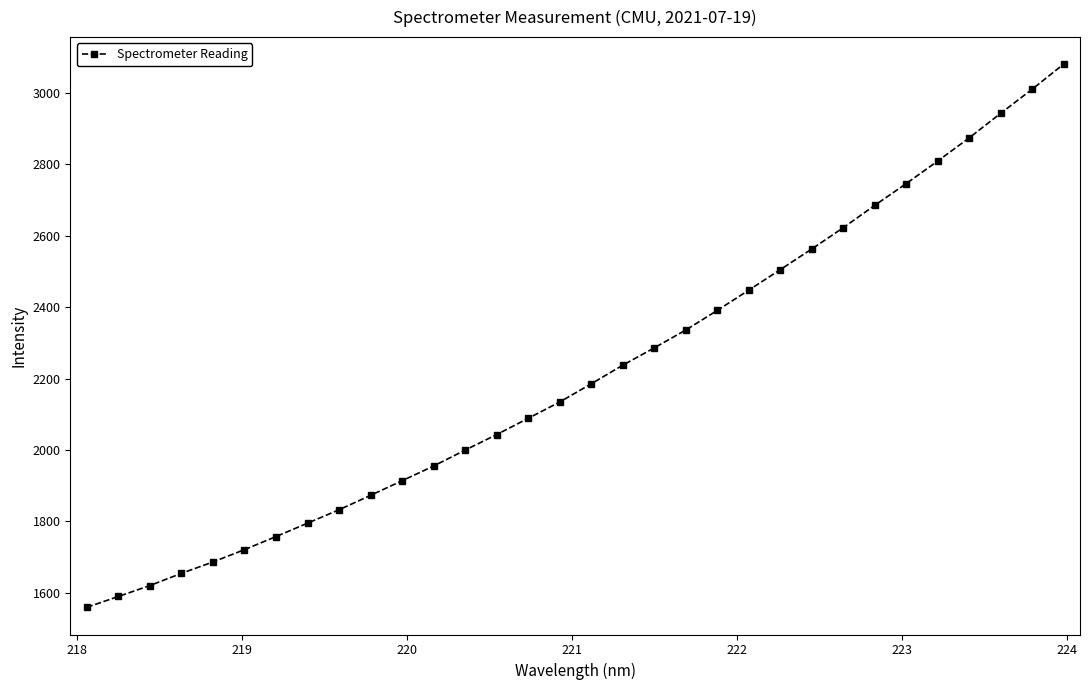

What is the average value?

2217.1